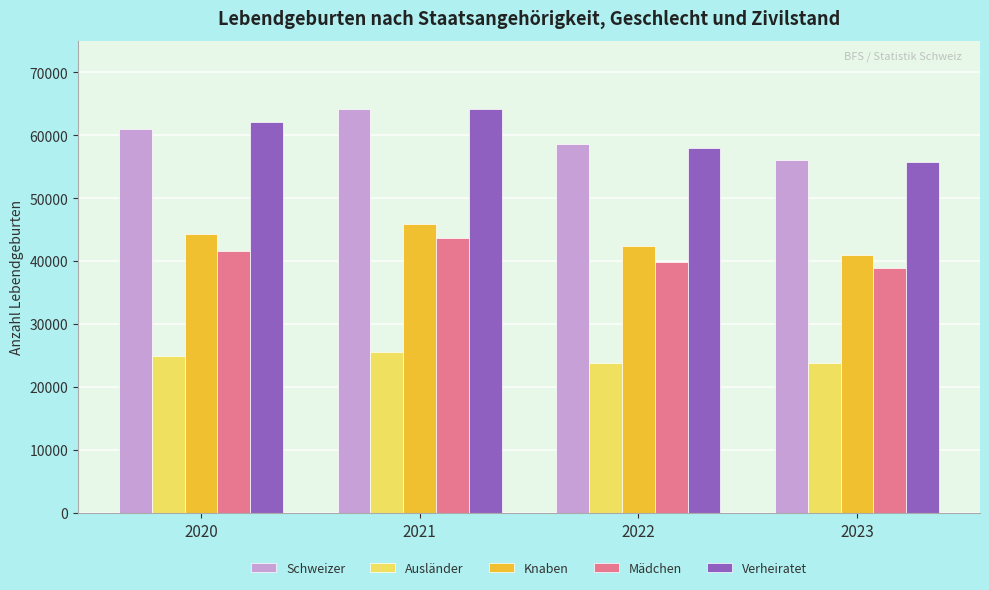

What is the total value across all series at 2020?

233985